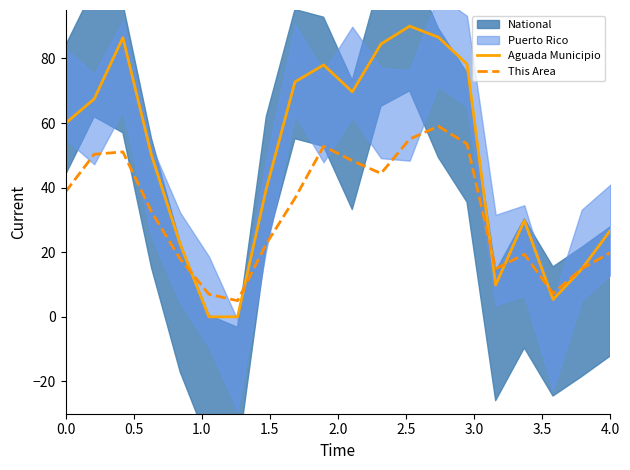

The value of This Area at 4.0 is 18.4. True or false?

False